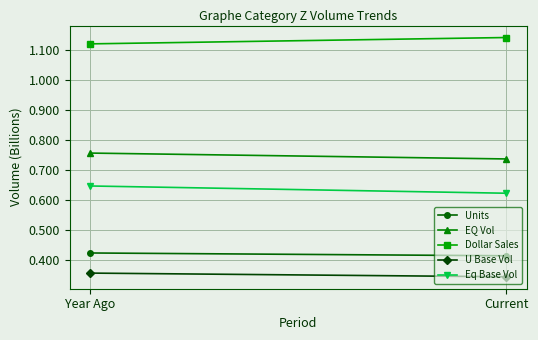

What is the difference between the maximum and minimum values in the Units series?

9260343